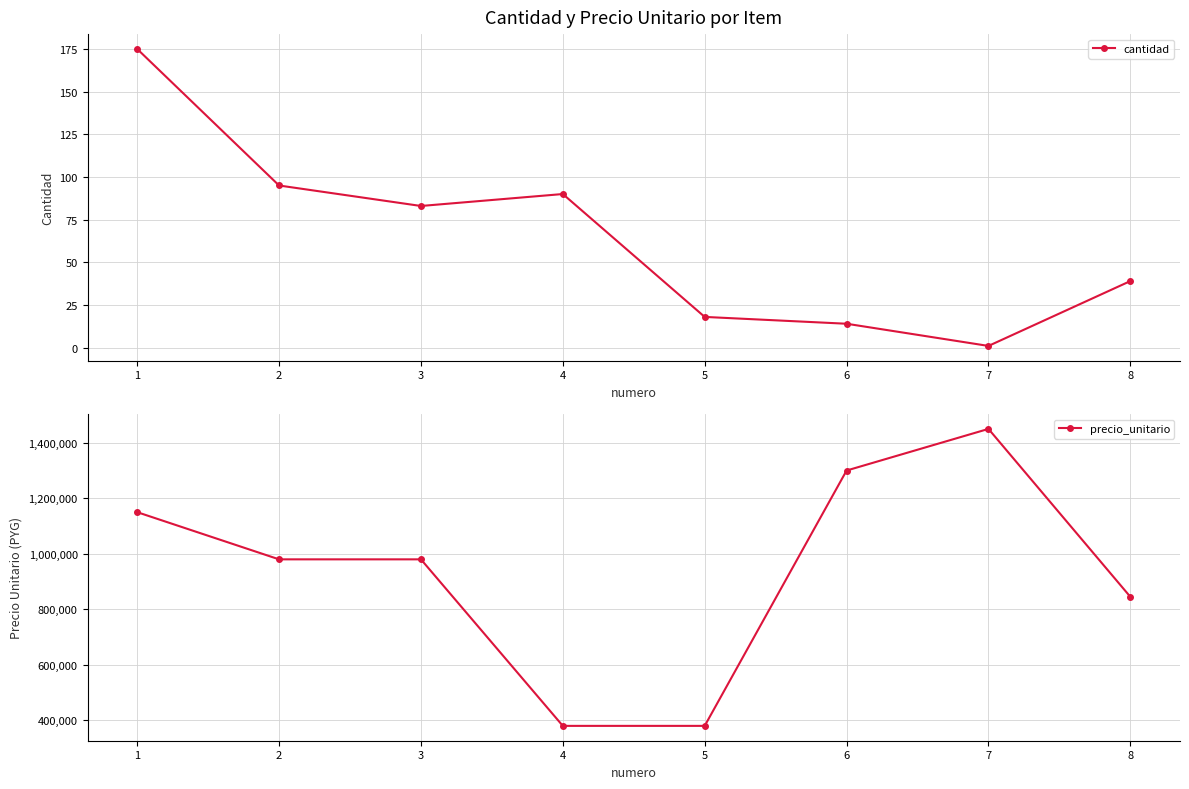

What is the difference between the maximum and second lowest values in the precio_unitario series?

1070000